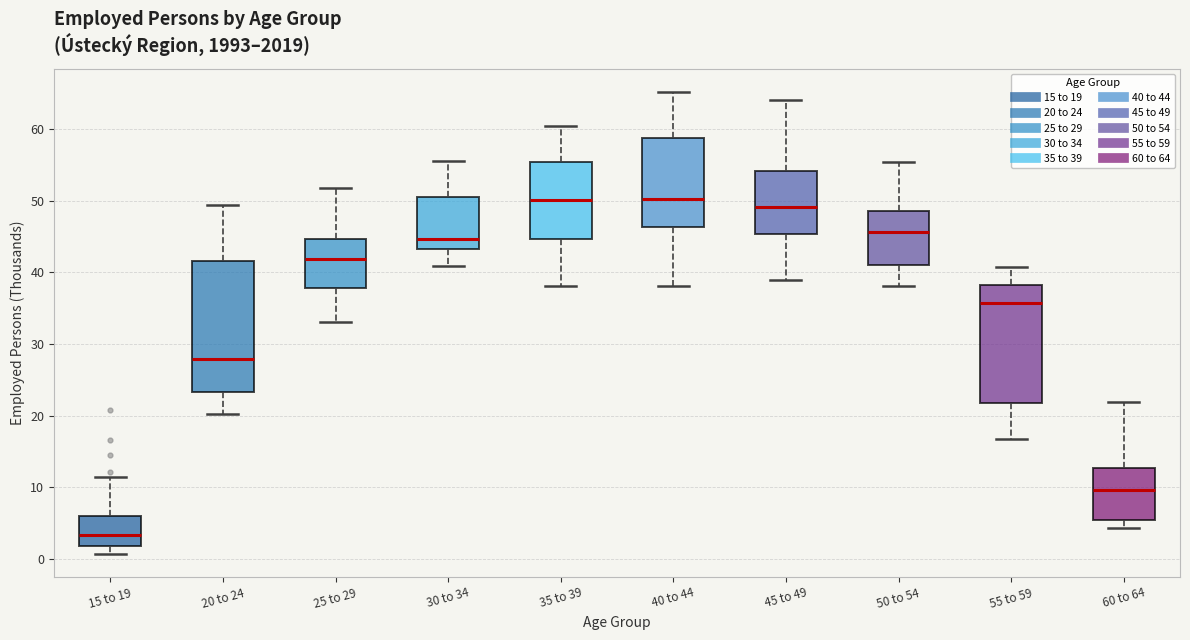

Where does the median line of the box for 50 to 54 sit on the y-axis? The values are not printed on the chart, so give them approximately, as read against the axis.

46